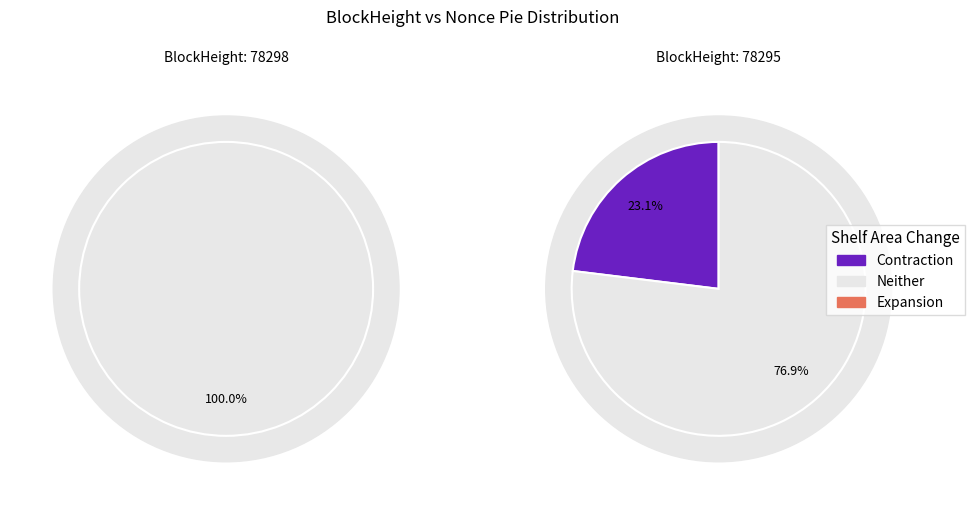

How many slices are in this pie chart?

2